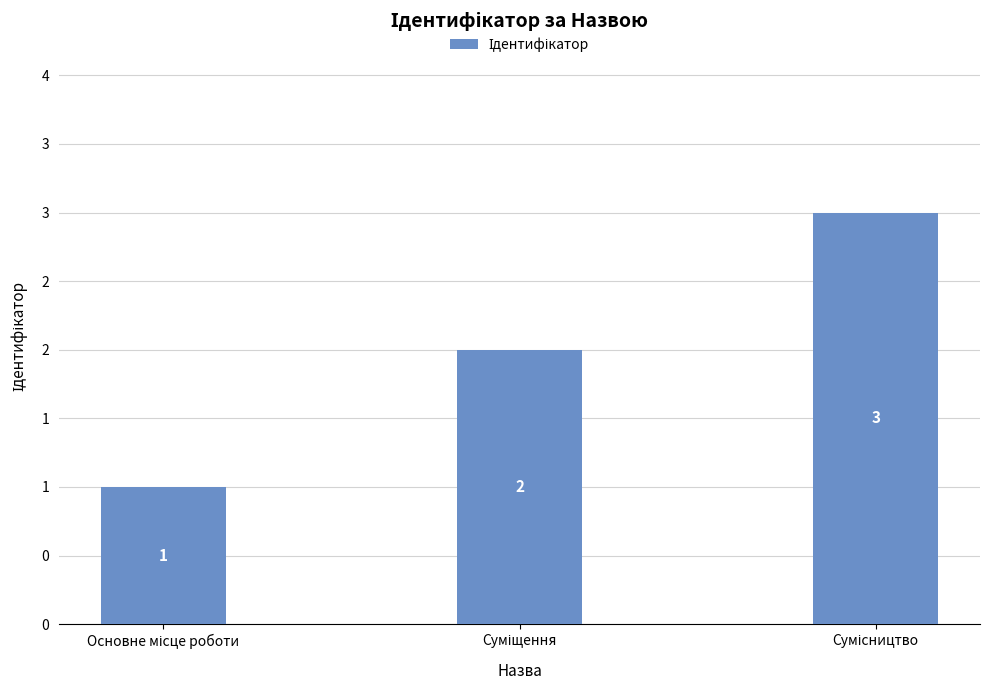

Reading right to left, transcribe all the data shown in this chart.

3	2	1